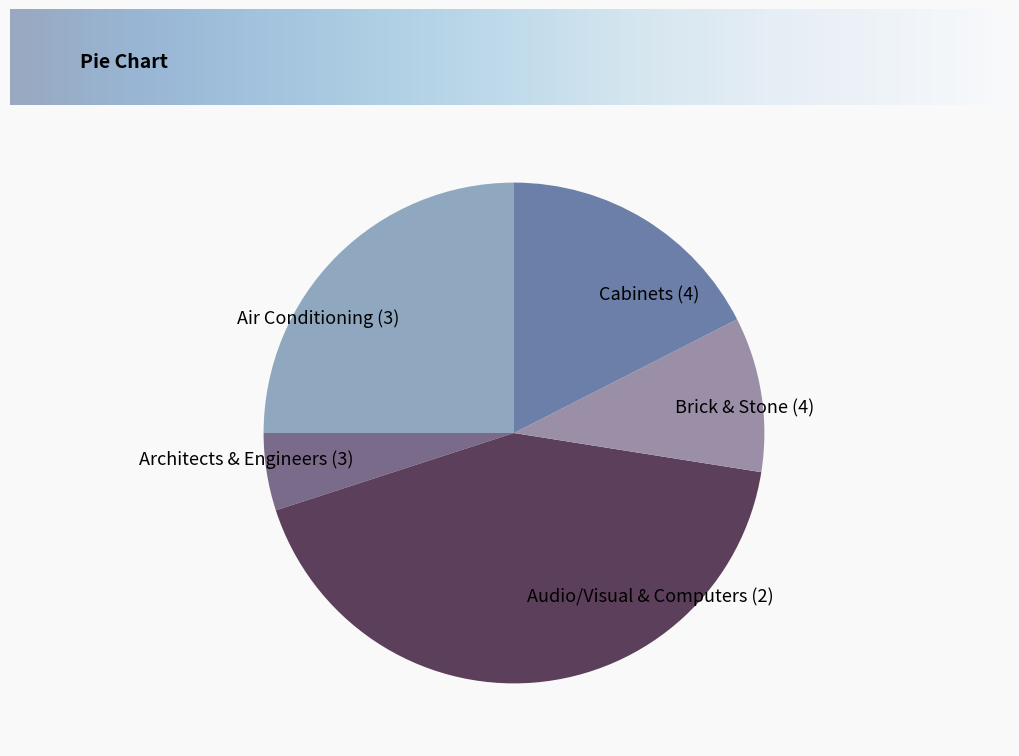

How many slices are in this pie chart?

5